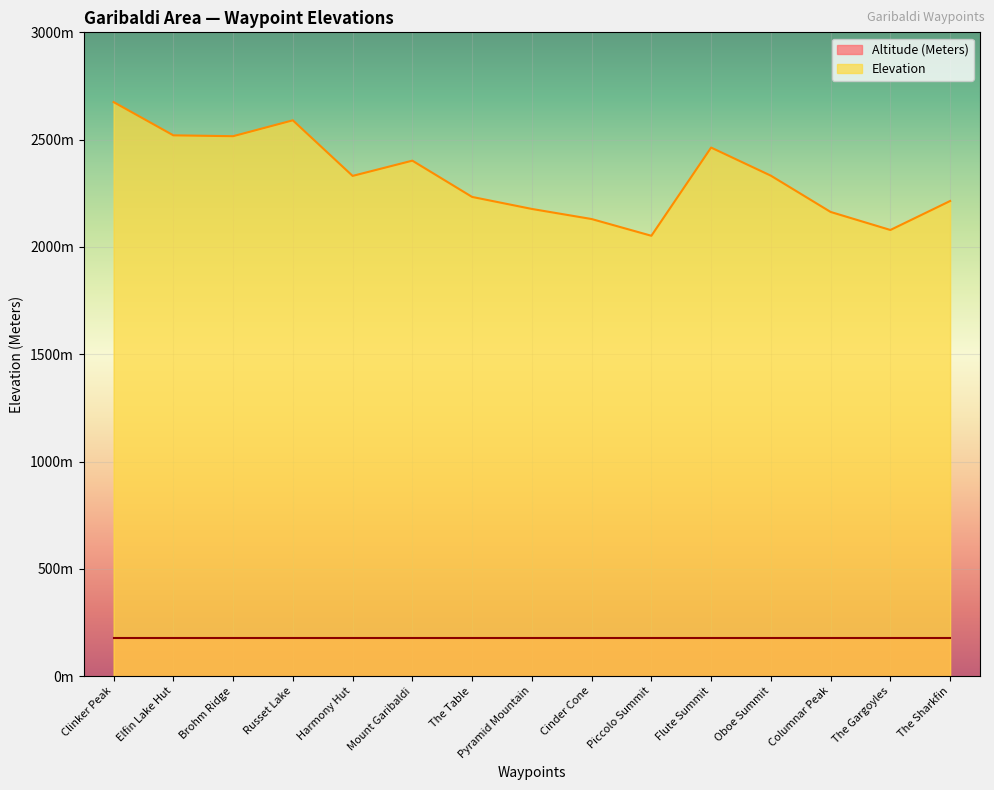

What is the difference between the maximum and minimum values?

623